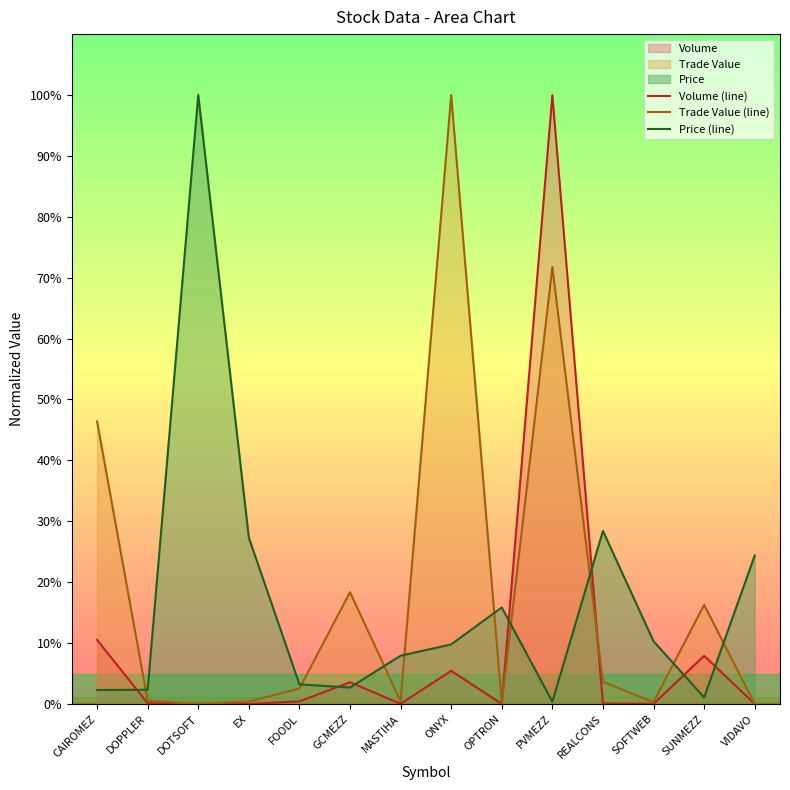

How many intersections are there between Trade Value (line) and Volume (line)?

2